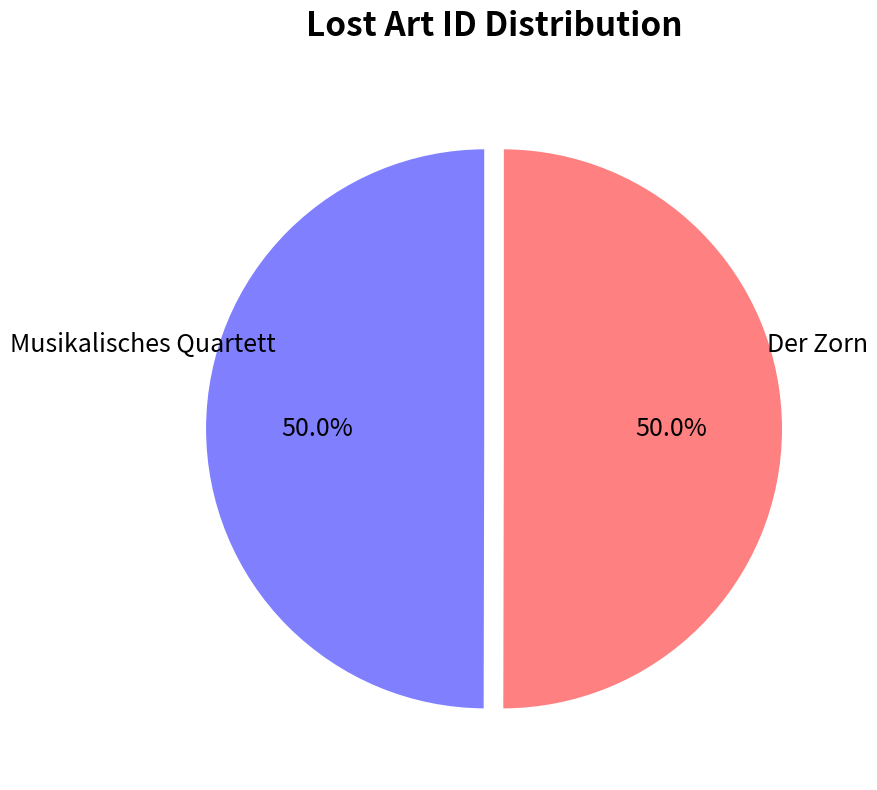

What is the ratio of the value at Musikalisches Quartett to the value at Der Zorn?

1.0